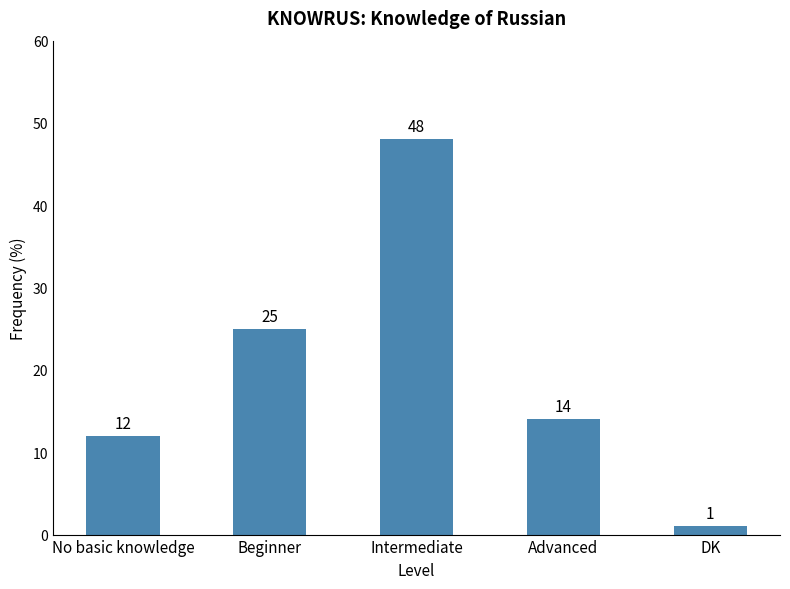

Reading right to left, transcribe all the data shown in this chart.

1	14	48	25	12